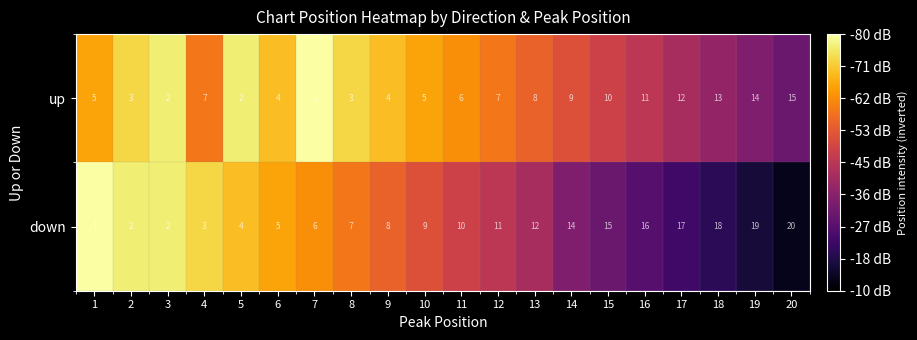

At which label does up reach its peak?

20